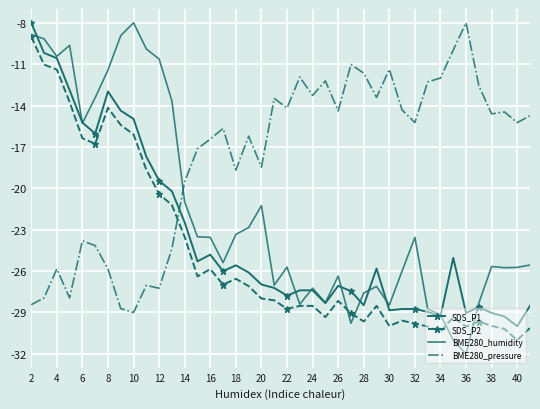

Which series has the widest spread of values?

BME280_humidity